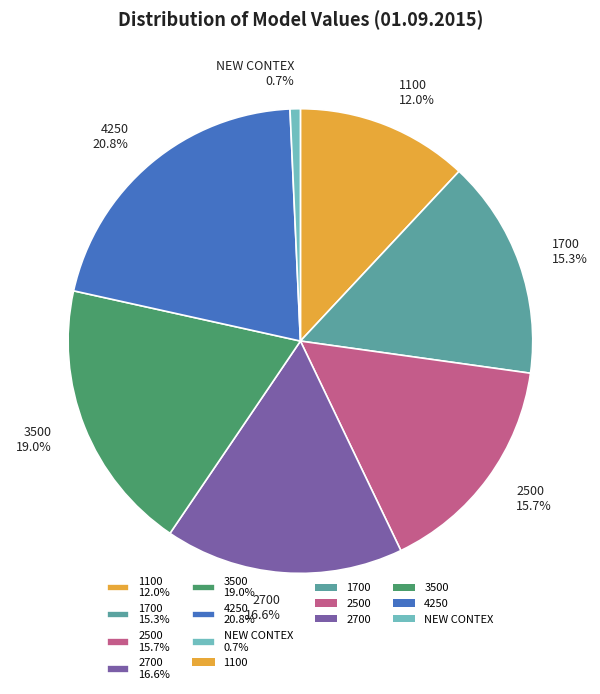

To the nearest percent, what is the combined percentage of 1100 and 3500?

31%